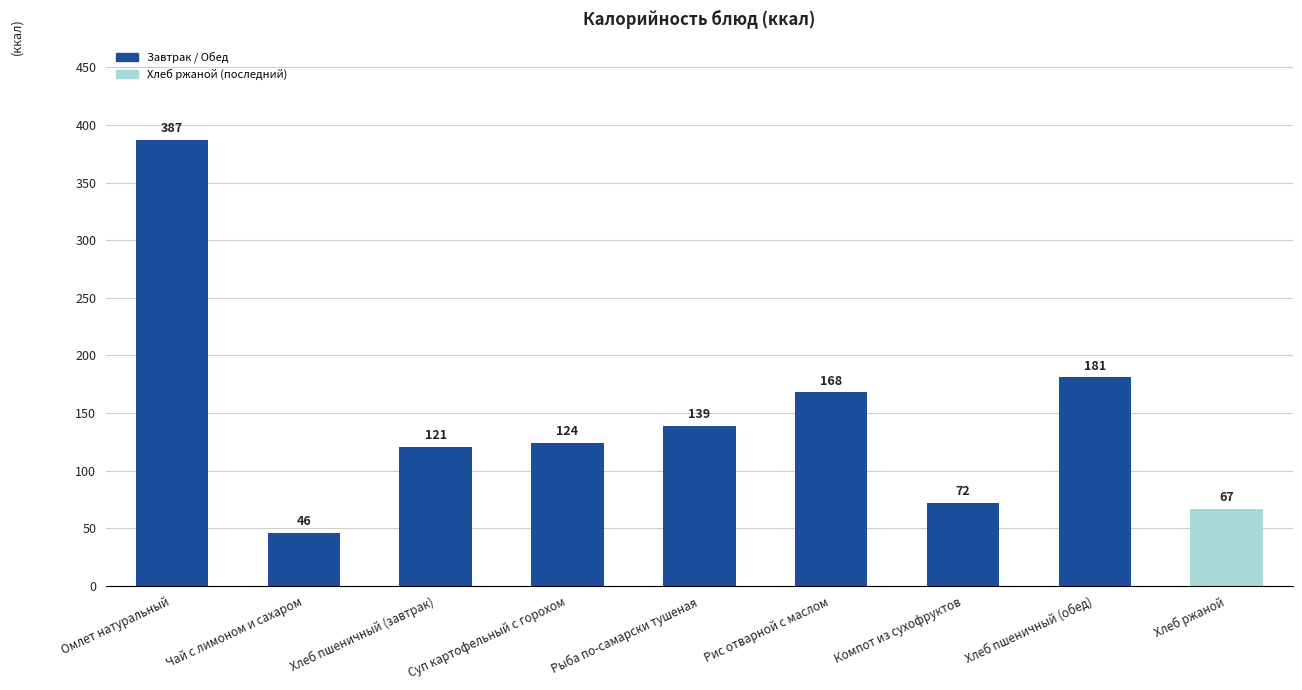

How many data points does each series have?

9